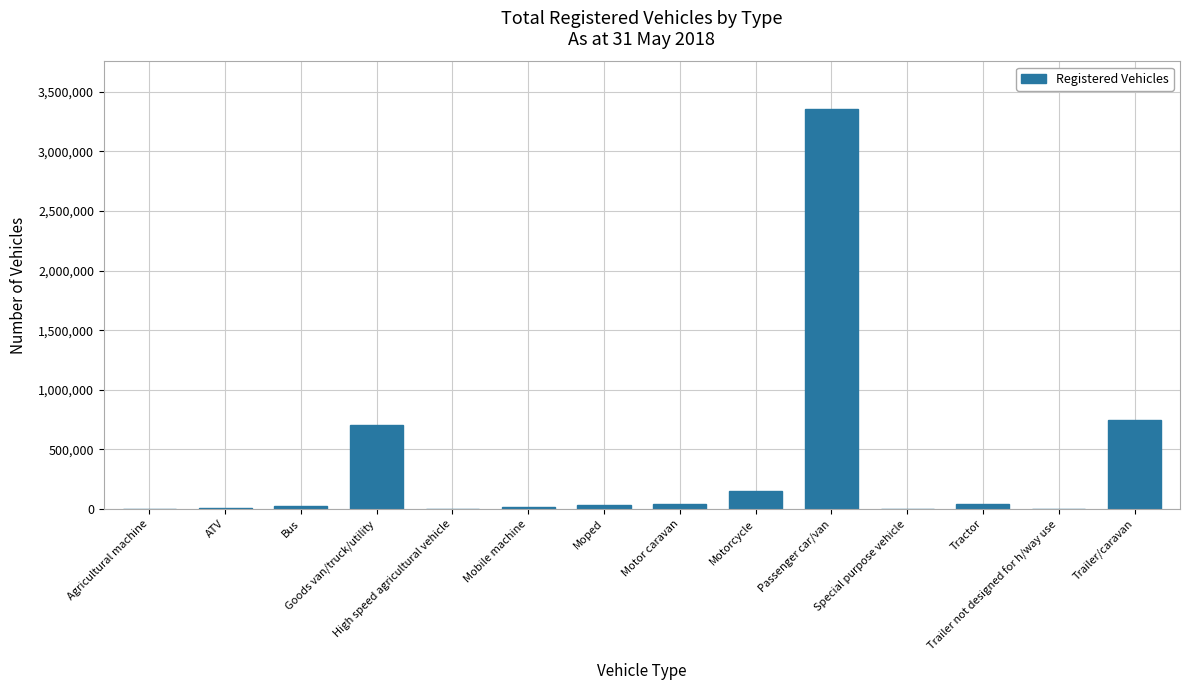

What is the change in value from Passenger car/van to Special purpose vehicle?

-3348293